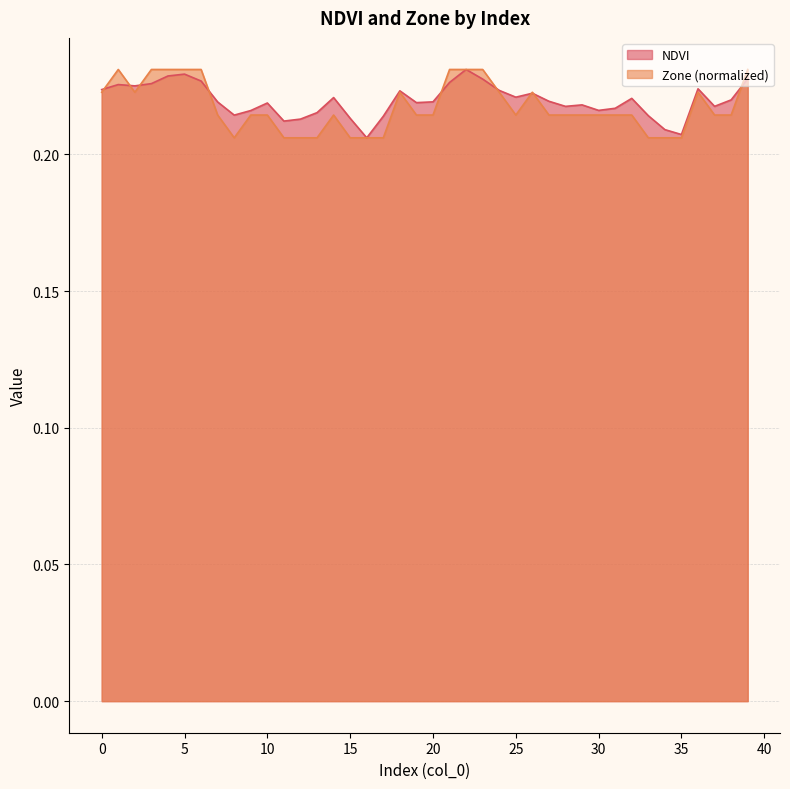

Reading left to right, extract all data points from this chart.

NDVI: 0=0.2	1=0.2	2=0.2	3=0.2	4=0.2	5=0.2	6=0.2	7=0.2	8=0.2	9=0.2	10=0.2	11=0.2	12=0.2	13=0.2	14=0.2	15=0.2	16=0.2	17=0.2	18=0.2	19=0.2	20=0.2	21=0.2	22=0.2	23=0.2	24=0.2	25=0.2	26=0.2	27=0.2	28=0.2	29=0.2	30=0.2	31=0.2	32=0.2	33=0.2	34=0.2	35=0.2	36=0.2	37=0.2	38=0.2	39=0.2
Zone: 0=0.2	1=0.2	2=0.2	3=0.2	4=0.2	5=0.2	6=0.2	7=0.2	8=0.2	9=0.2	10=0.2	11=0.2	12=0.2	13=0.2	14=0.2	15=0.2	16=0.2	17=0.2	18=0.2	19=0.2	20=0.2	21=0.2	22=0.2	23=0.2	24=0.2	25=0.2	26=0.2	27=0.2	28=0.2	29=0.2	30=0.2	31=0.2	32=0.2	33=0.2	34=0.2	35=0.2	36=0.2	37=0.2	38=0.2	39=0.2